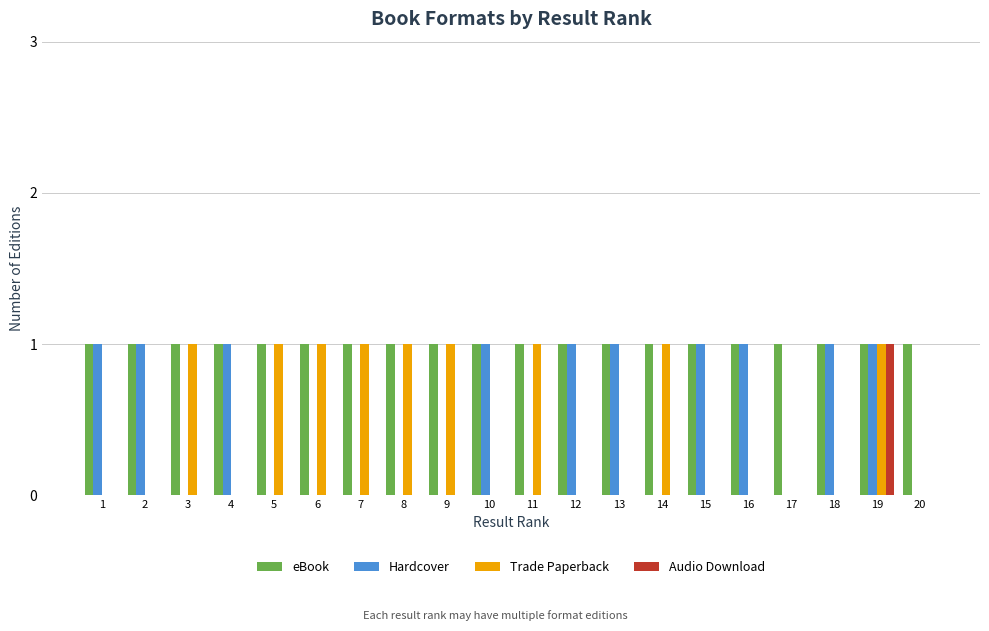

Reading left to right, list all the values displayed in this chart.

eBook: 1=1	2=1	3=1	4=1	5=1	6=1	7=1	8=1	9=1	10=1	11=1	12=1	13=1	14=1	15=1	16=1	17=1	18=1	19=1	20=1
Hardcover: 1=1	2=1	3=0	4=1	5=0	6=0	7=0	8=0	9=0	10=1	11=0	12=1	13=1	14=0	15=1	16=1	17=0	18=1	19=1	20=0
Trade Paperback: 1=0	2=0	3=1	4=0	5=1	6=1	7=1	8=1	9=1	10=0	11=1	12=0	13=0	14=1	15=0	16=0	17=0	18=0	19=1	20=0
Audio Download: 1=0	2=0	3=0	4=0	5=0	6=0	7=0	8=0	9=0	10=0	11=0	12=0	13=0	14=0	15=0	16=0	17=0	18=0	19=1	20=0